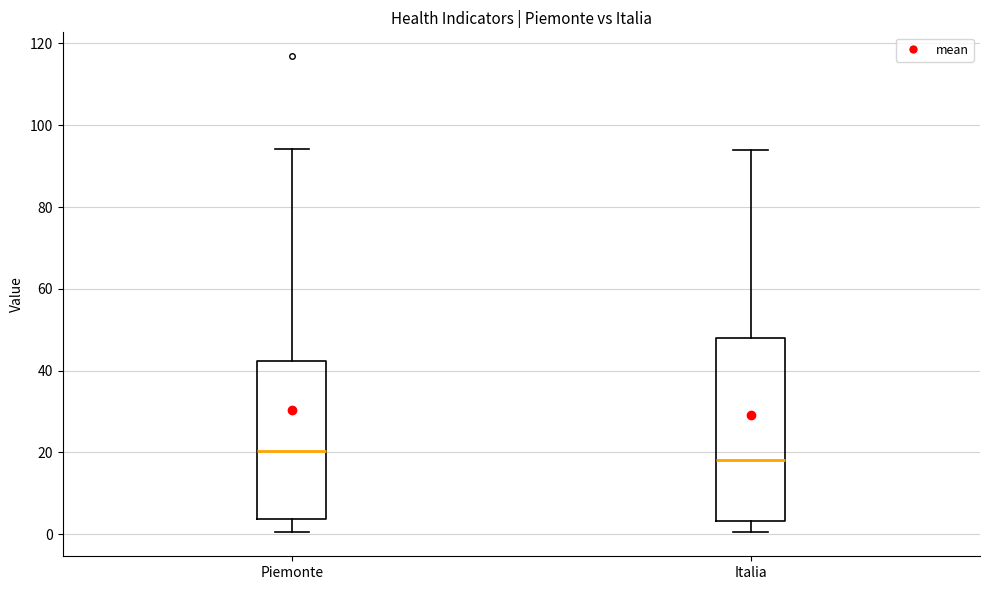

Where is the upper edge of the box for Piemonte on the y-axis? The values are not printed on the chart, so give them approximately, as read against the axis.

42